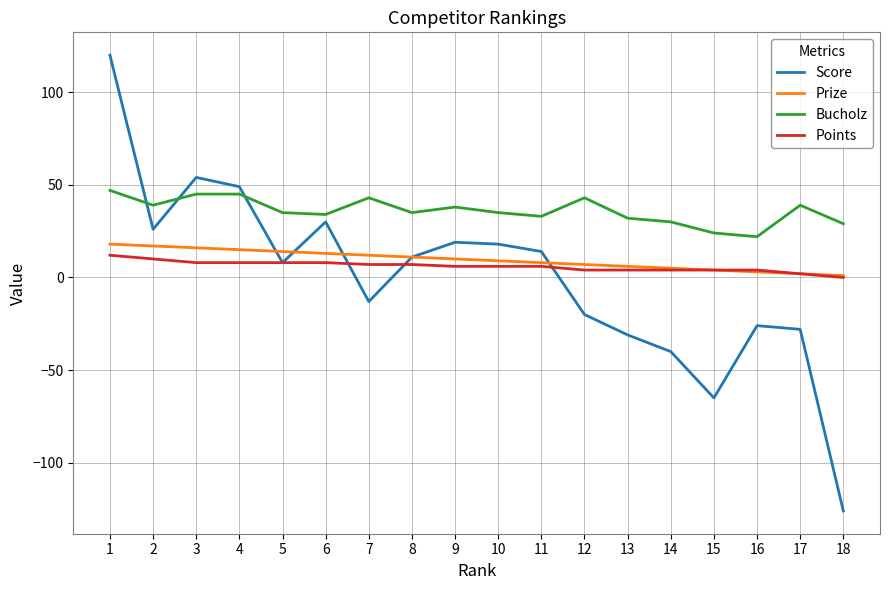

What is the lowest value of the Score series?

-126